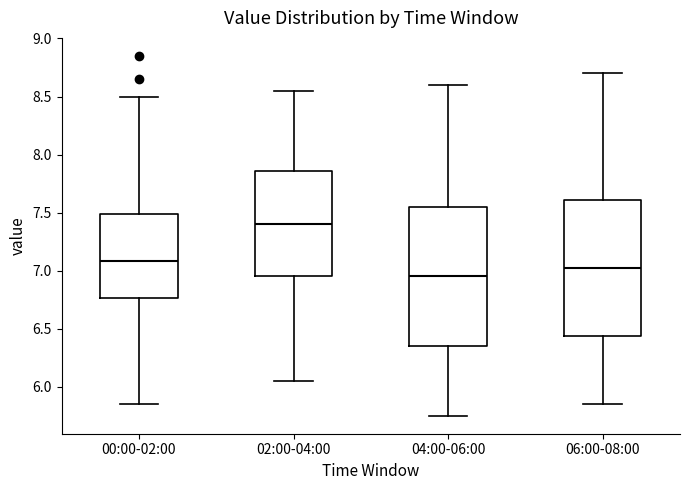

Reading left to right, read every box against the y-axis: the position of its median line, the range the box covers, and the ends of its whiskers. The values are not printed on the chart, so give them approximately, as read against the axis.

00:00-02:00: median 7.10, box 6.75 to 7.50, whiskers 5.85 to 8.50
02:00-04:00: median 7.40, box 6.95 to 7.85, whiskers 6.05 to 8.55
04:00-06:00: median 6.95, box 6.35 to 7.55, whiskers 5.75 to 8.60
06:00-08:00: median 7.05, box 6.45 to 7.60, whiskers 5.85 to 8.70